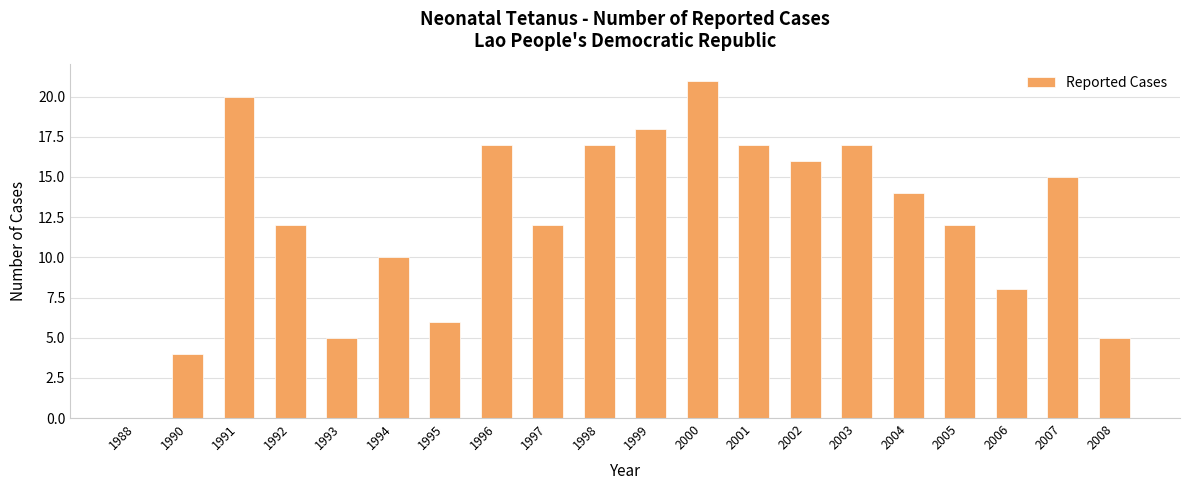

Is it true that the value at 1997 is 16?

False